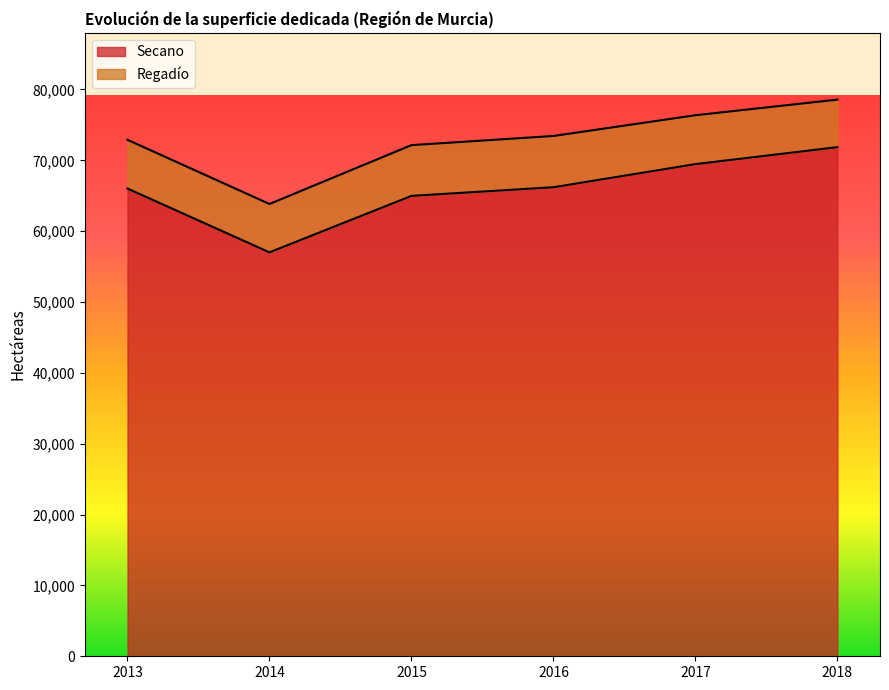

Rank the categories by value from highest to lowest.

2018, 2017, 2016, 2013, 2015, 2014